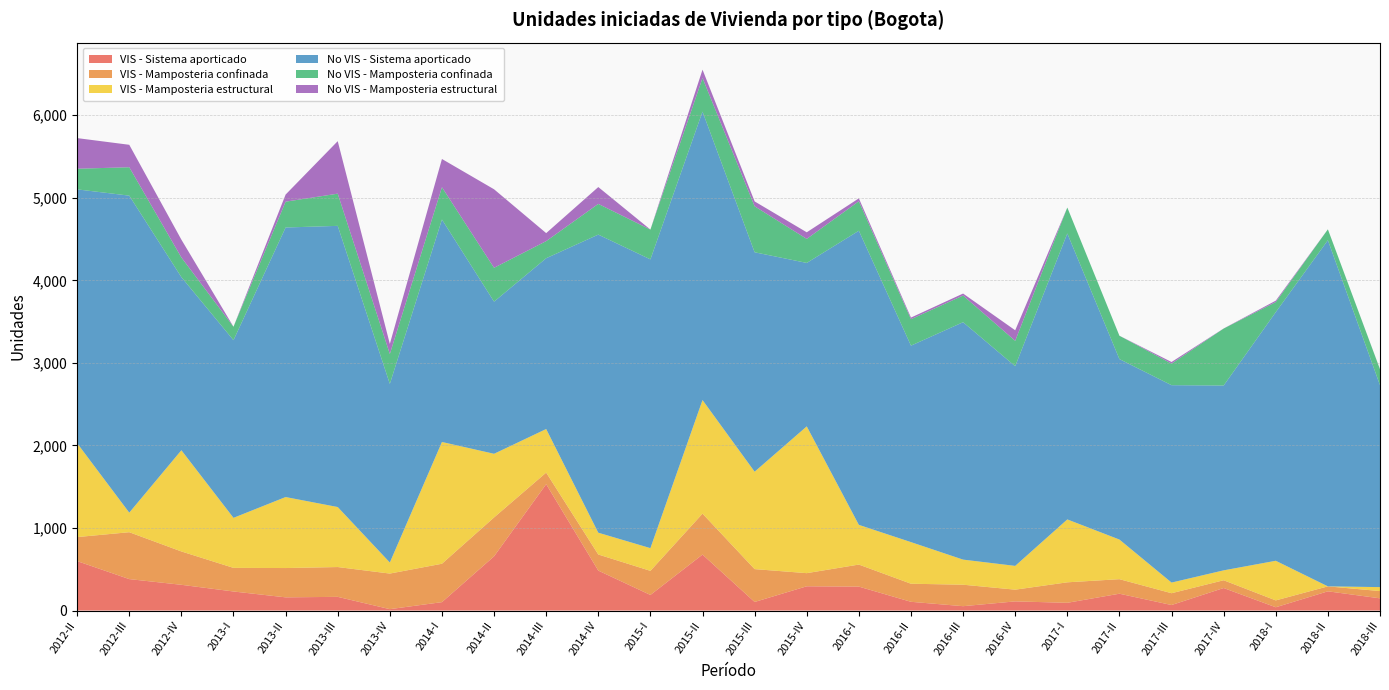

Reading left to right, what are all the values shown in this chart?

VIS - Sistema aporticado: 599	381	312	231	160	166	17	102	657	1531	484	189	678	104	294	290	106	53	111	94	204	67	273	40	233	148
VIS - Mamposteria confinada: 291	568	404	286	355	361	431	465	471	140	195	292	496	398	159	267	219	260	142	248	176	143	94	83	60	88
VIS - Mamposteria estructural: 1137	237	1226	606	860	727	134	1475	771	528	264	275	1376	1180	1778	481	504	304	288	762	480	129	120	480	0	48
No VIS - Sistema aporticado: 3075	3840	2097	2152	3265	3406	2164	2695	1843	2069	3611	3498	3494	2658	1980	3563	2380	2876	2419	3464	2186	2391	2239	3012	4193	2446
No VIS - Mamposteria confinada: 250	344	238	163	313	390	362	391	410	207	372	361	406	557	291	357	320	323	307	314	283	261	690	122	132	193
No VIS - Mamposteria estructural: 371	272	216	0	86	636	122	342	951	97	204	0	102	59	80	35	20	24	128	0	0	20	1	17	0	1